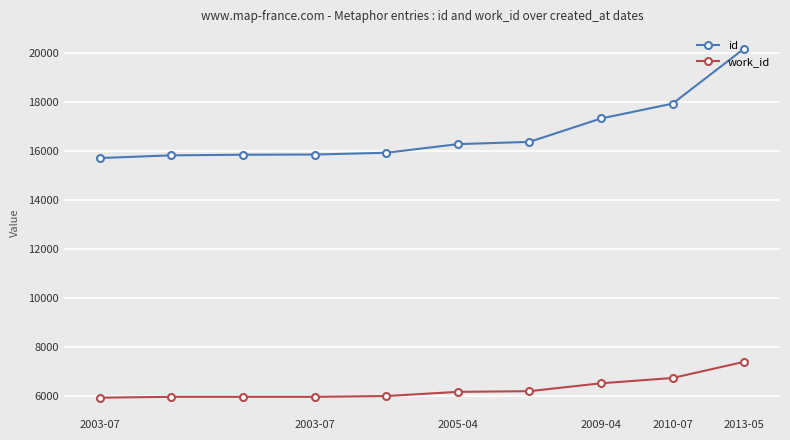

Rank the series by their maximum value, from lowest to highest.

work_id, id